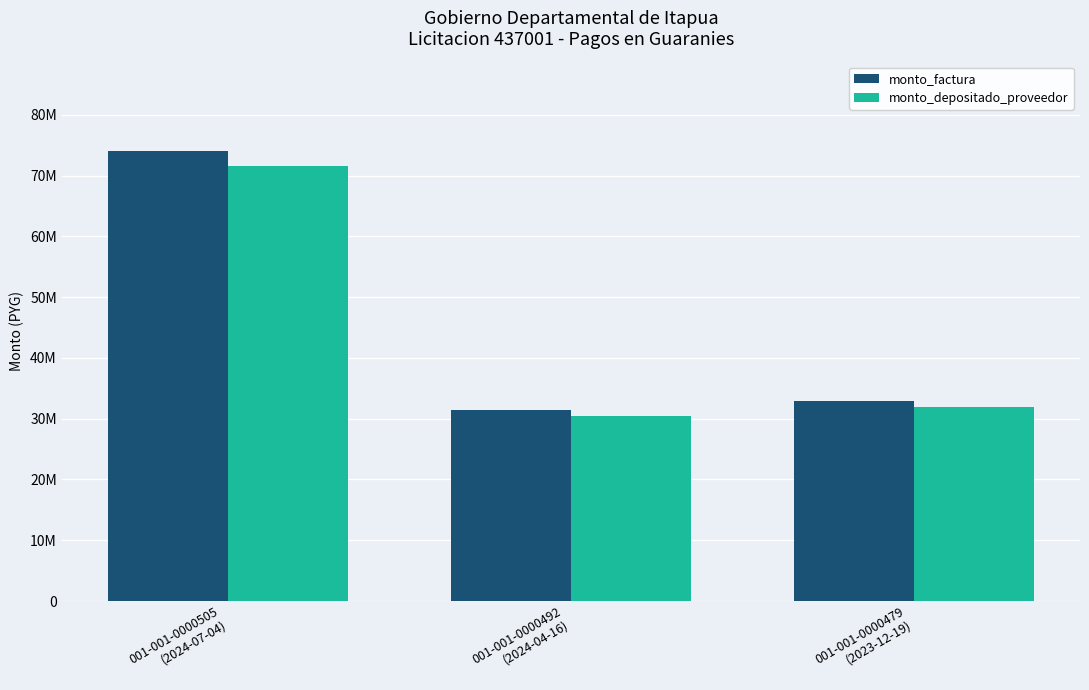

What is the spread (max minus min) of values at 001-001-0000492
(2024-04-16)?

1001015